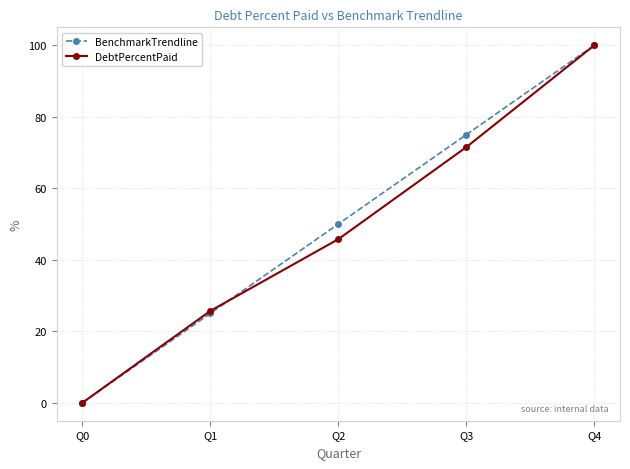

True or false: DebtPercentPaid has more than 0 interior local peaks.

False